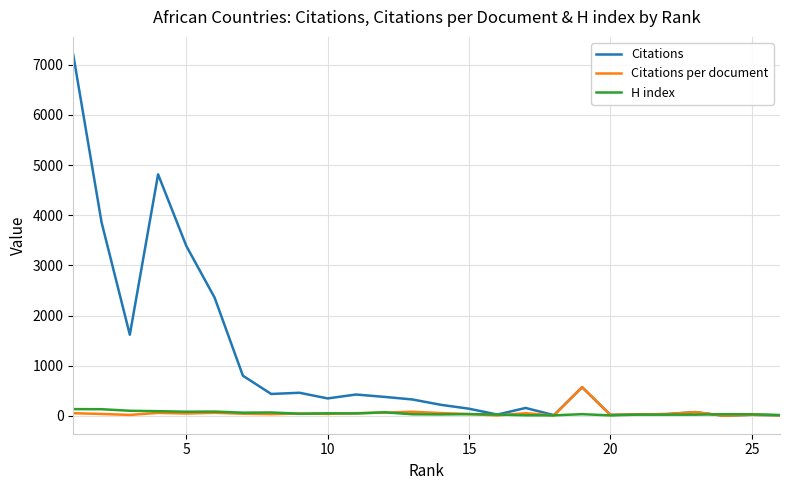

List the series in order of their peak value, lowest first.

H index, Citations per document, Citations